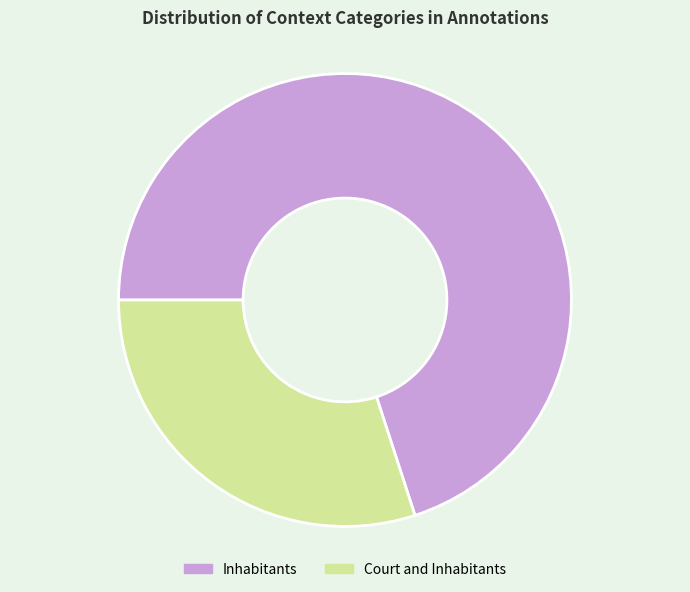

What is the ratio of the value at Court and Inhabitants to the value at Inhabitants?

0.4